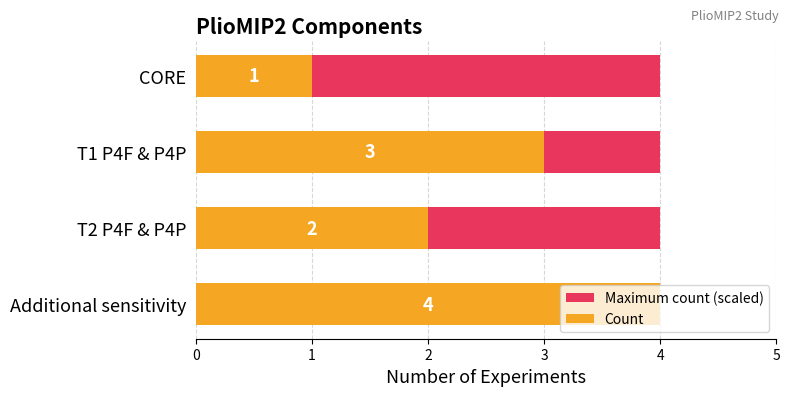

What is the value of the Count bar at the 3rd from the left?

2.0